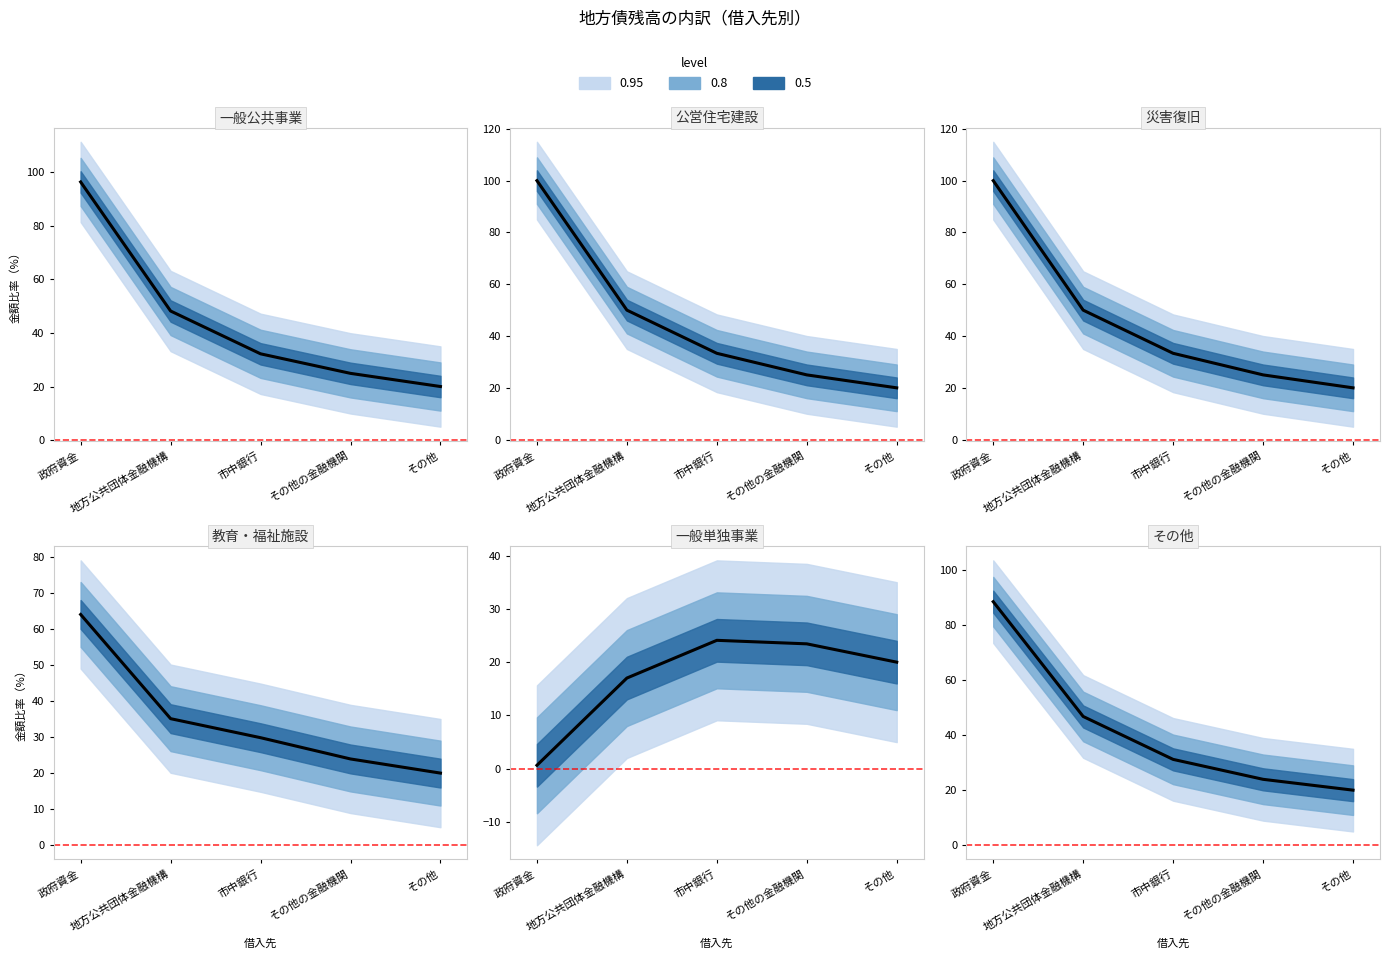

What is the sum of the values at その他の金融機関 and 市中銀行?

55.1